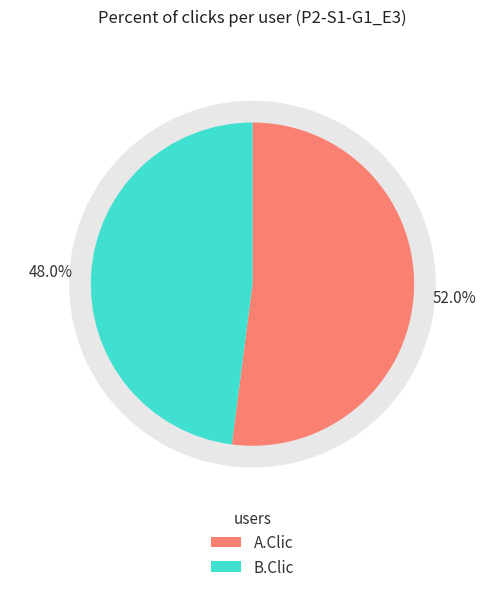

Which slice is the smallest?

B.Clic